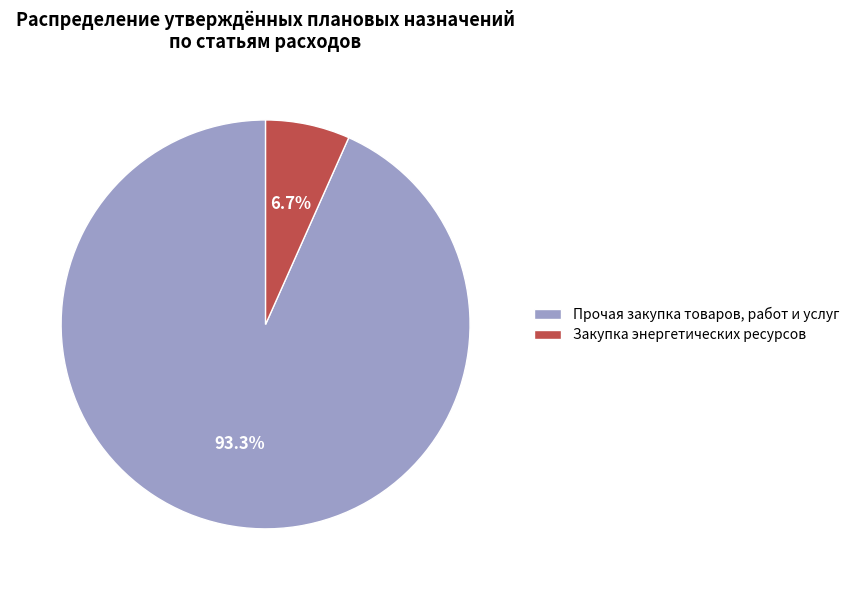

Between Закупка энергетических ресурсов and Прочая закупка товаров, работ и услуг, which is larger?

Прочая закупка товаров, работ и услуг